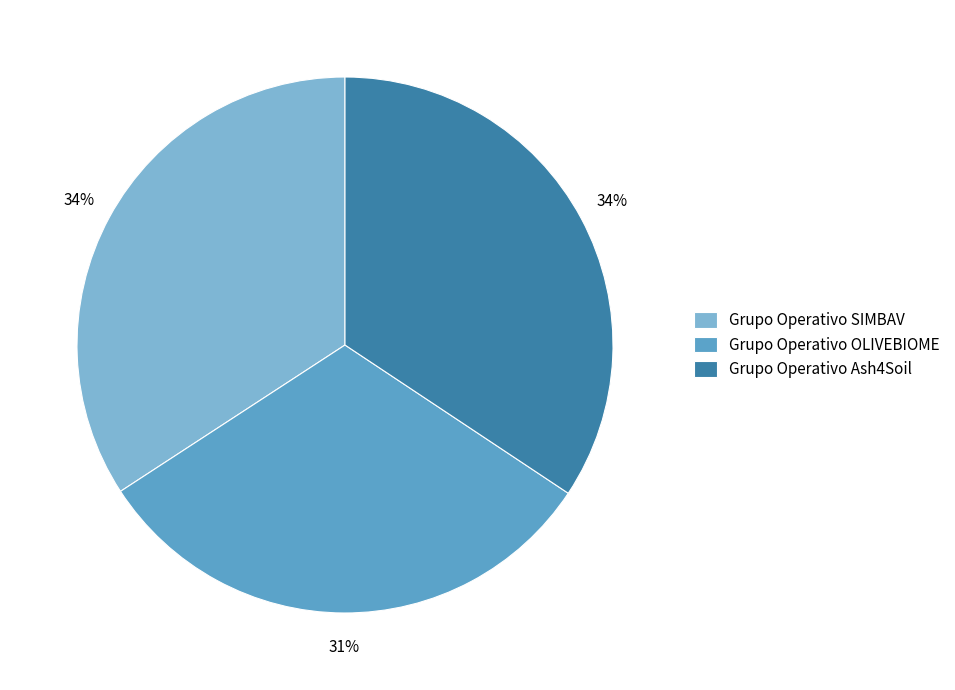

Do Grupo Operativo SIMBAV and Grupo Operativo OLIVEBIOME together represent more than half of the pie?

Yes